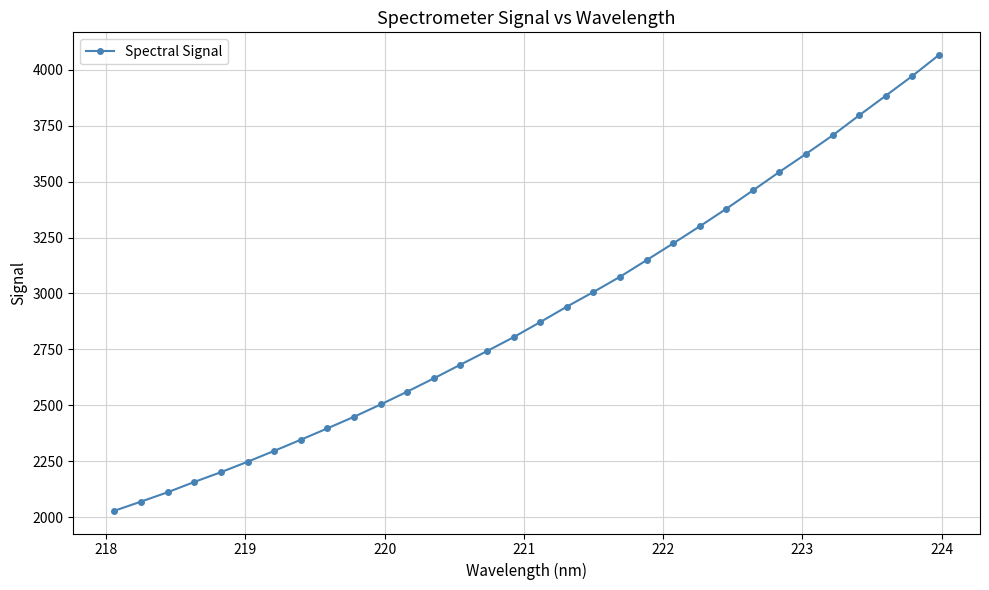

What is the value of the 8th point from the left?

2346.1